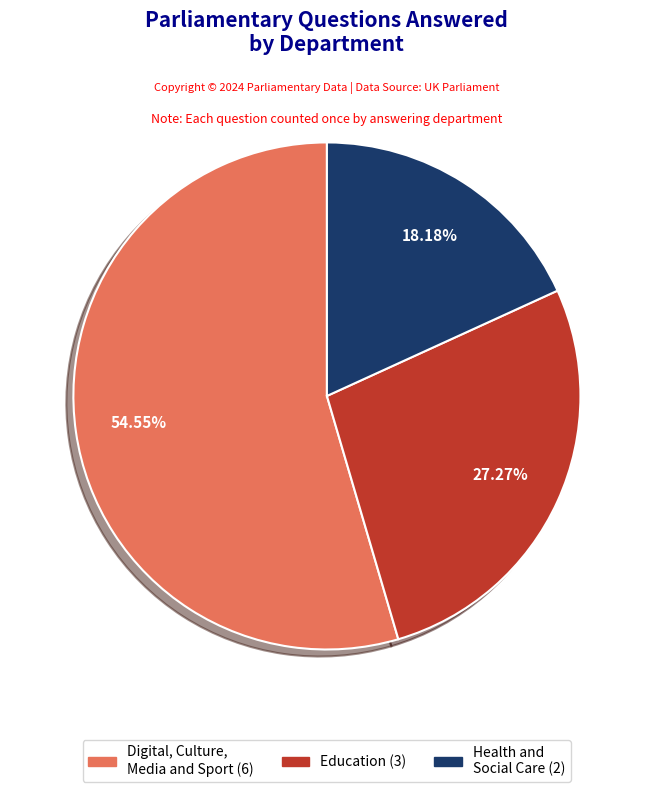

Does any single category account for the majority?

Yes